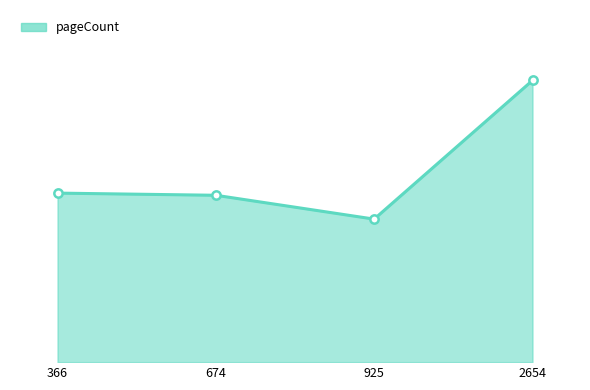

Does the chart have visible grid lines?

No